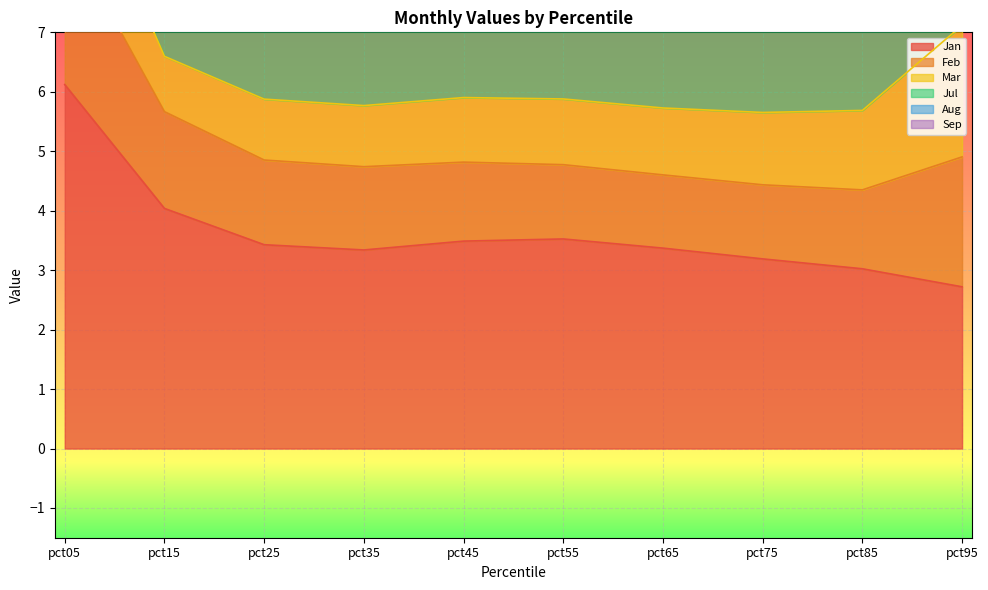

How many values in the Jan series are below 3?

1